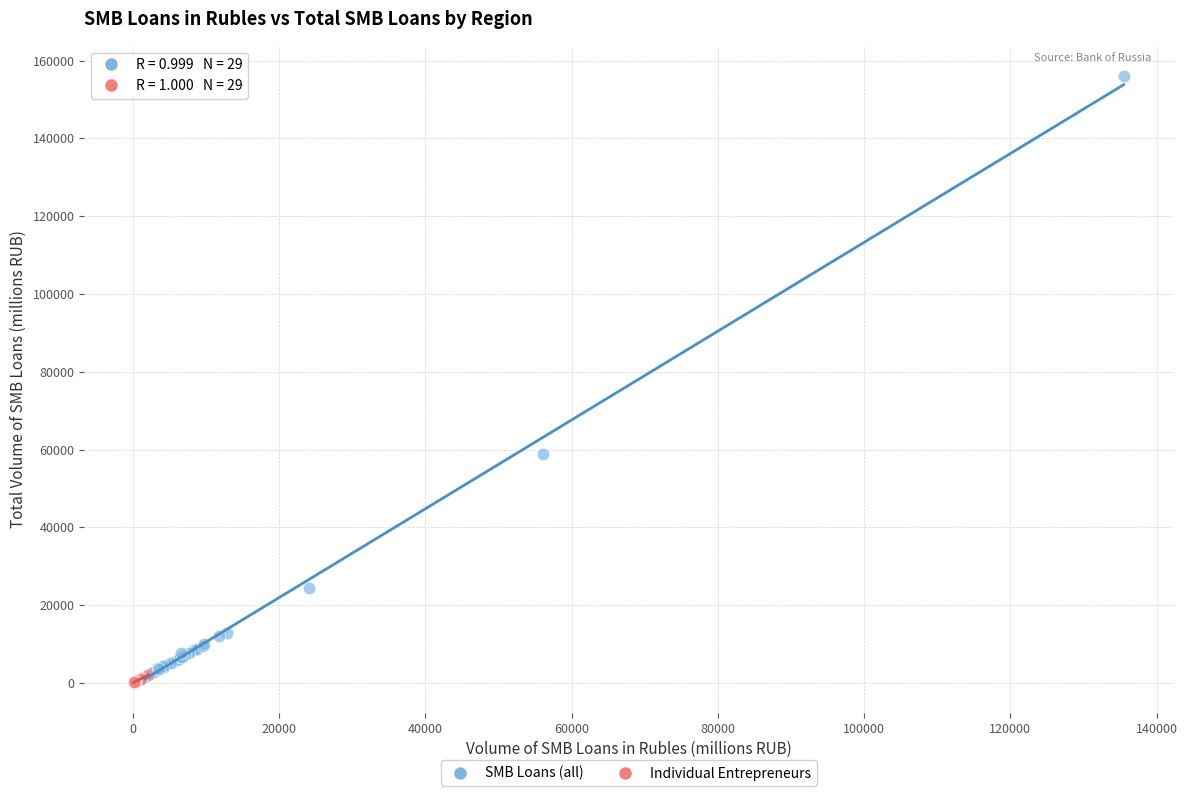

Which series reaches the maximum Y coordinate?

SMB Loans (all)